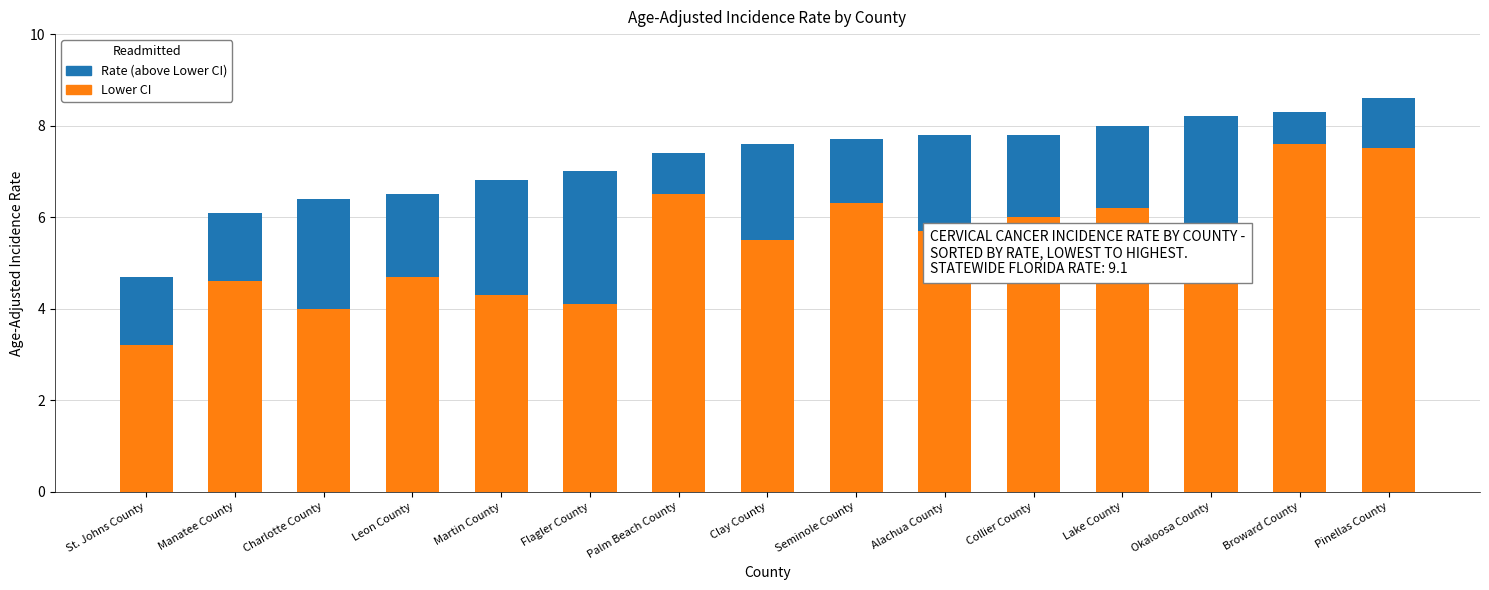

At which label does Lower CI first exceed 5?

Palm Beach County